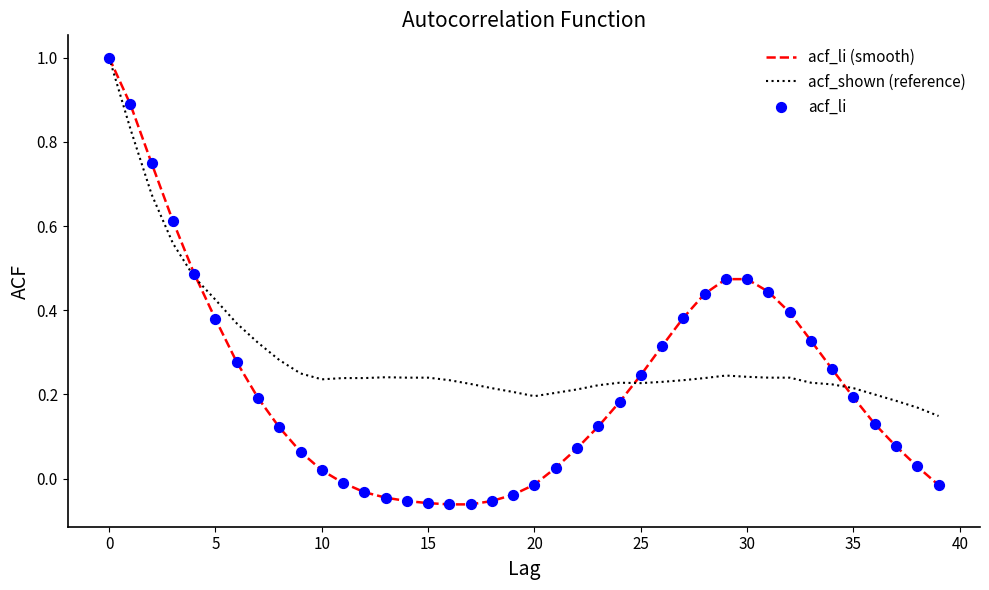

Which series has the widest spread of values?

acf_li (smooth)